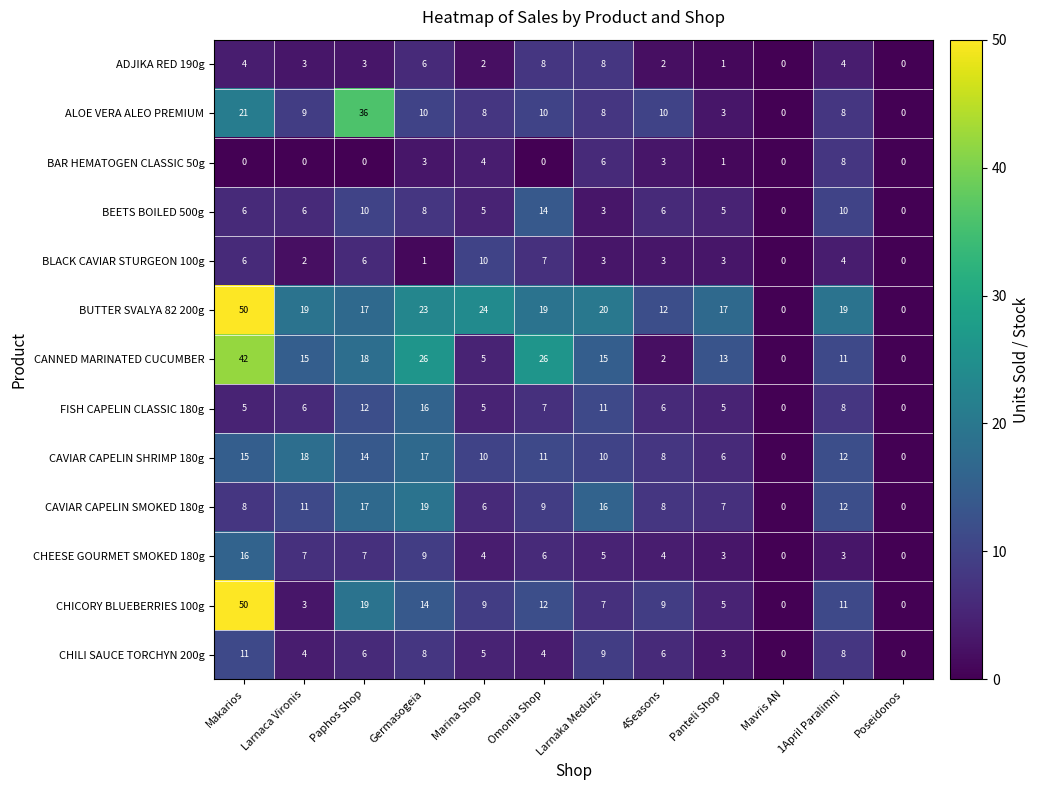

What is the maximum value shown in the chart?

50